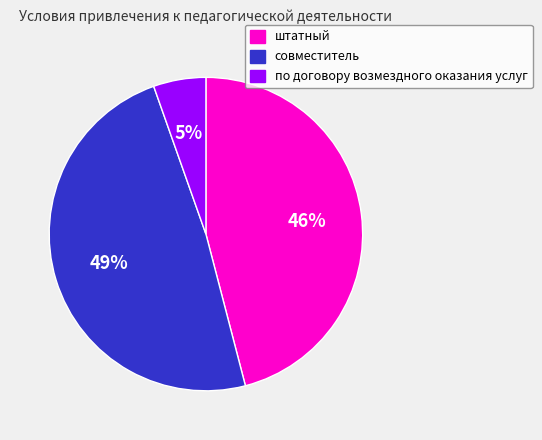

What percentage is the штатный slice, to the nearest percent?

46%